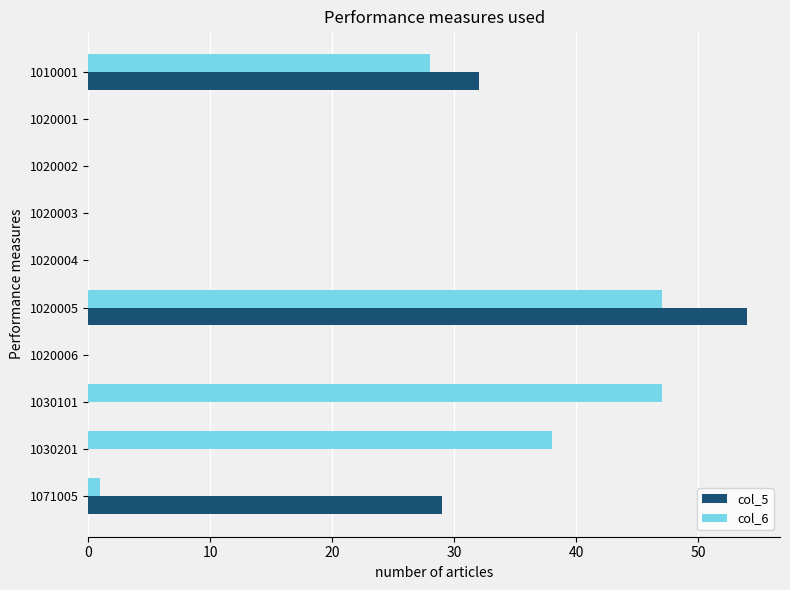

At which category is the sum across all series the highest?

1020005